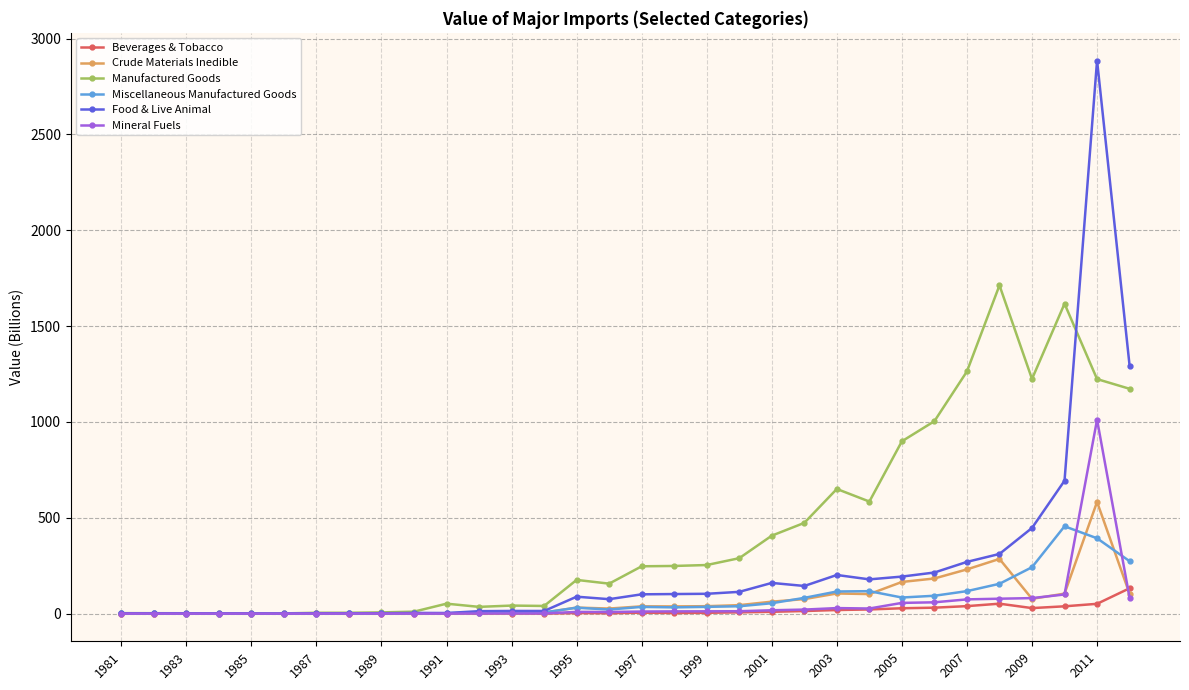

What is the highest value of the Crude Materials Inedible series?

582.8